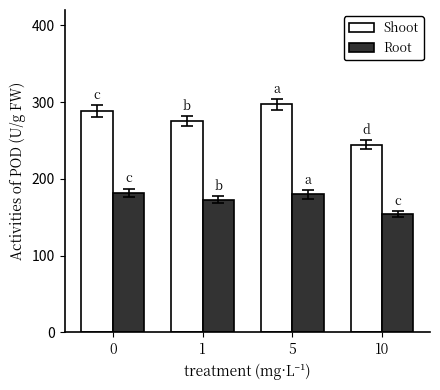

At 10, list the series in order from smallest to largest.

Root, Shoot